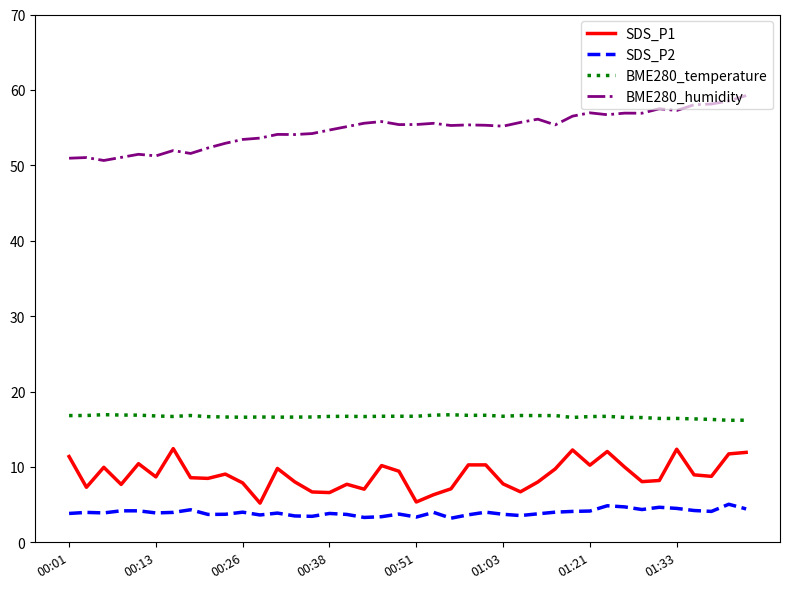

List the series in order of their peak value, lowest first.

SDS_P2, SDS_P1, BME280_temperature, BME280_humidity